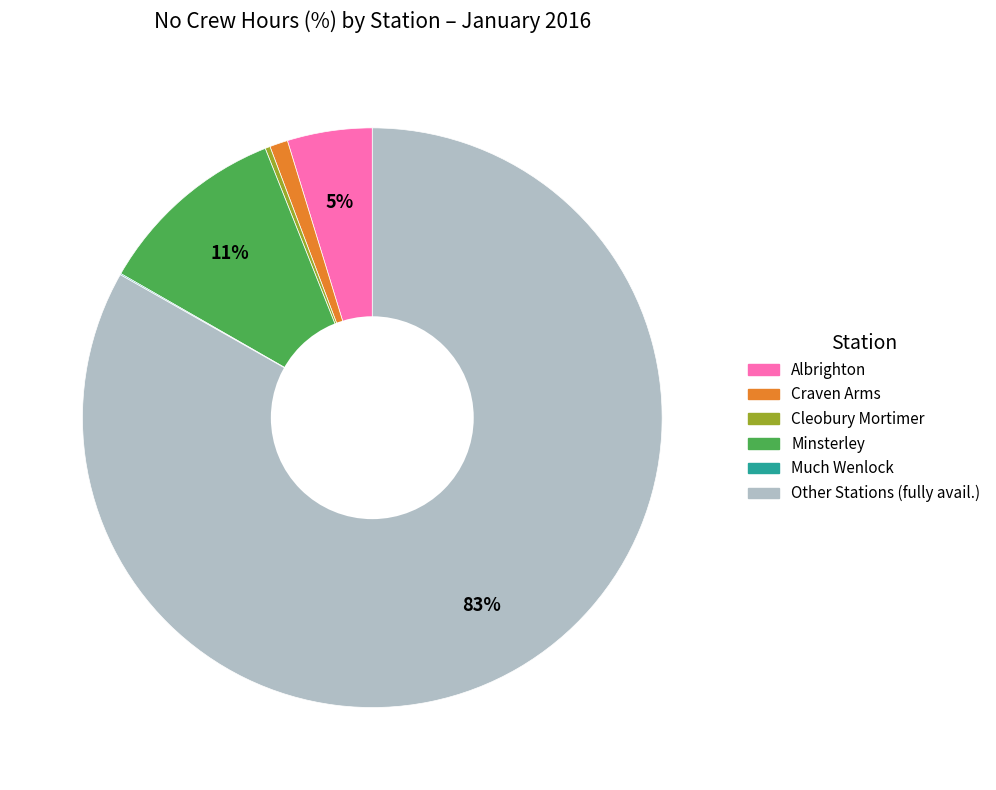

Does any single category account for the majority?

Yes